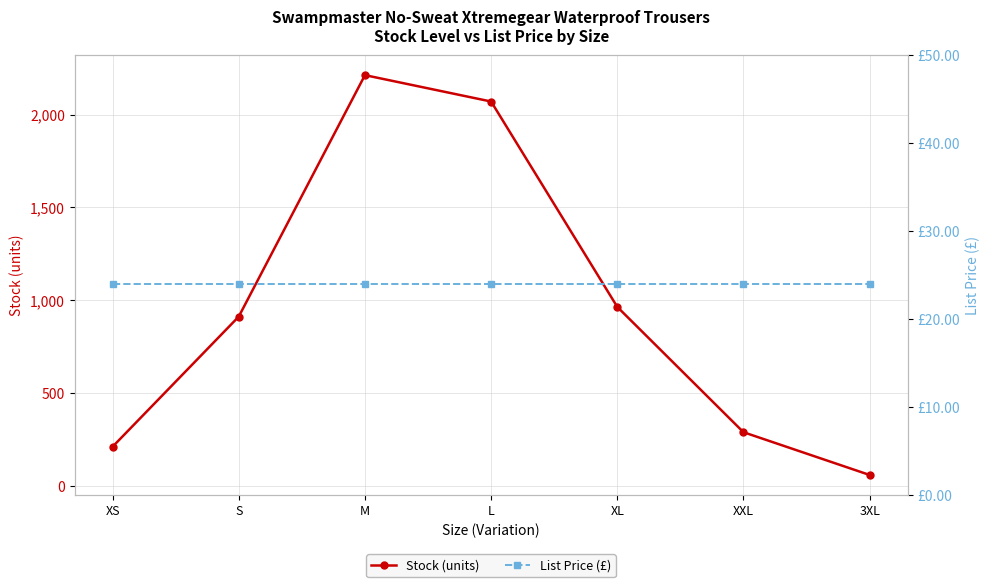

What is the lowest value of the List Price (£) series?

23.9